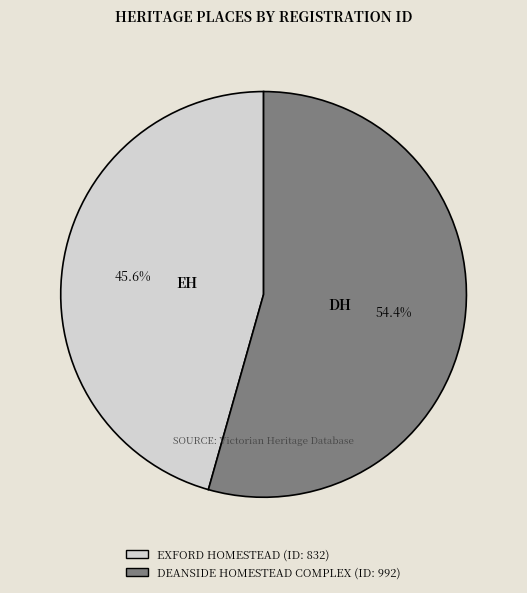

To the nearest percent, what is the difference between the DEANSIDE HOMESTEAD COMPLEX and EXFORD HOMESTEAD slice percentages?

9%